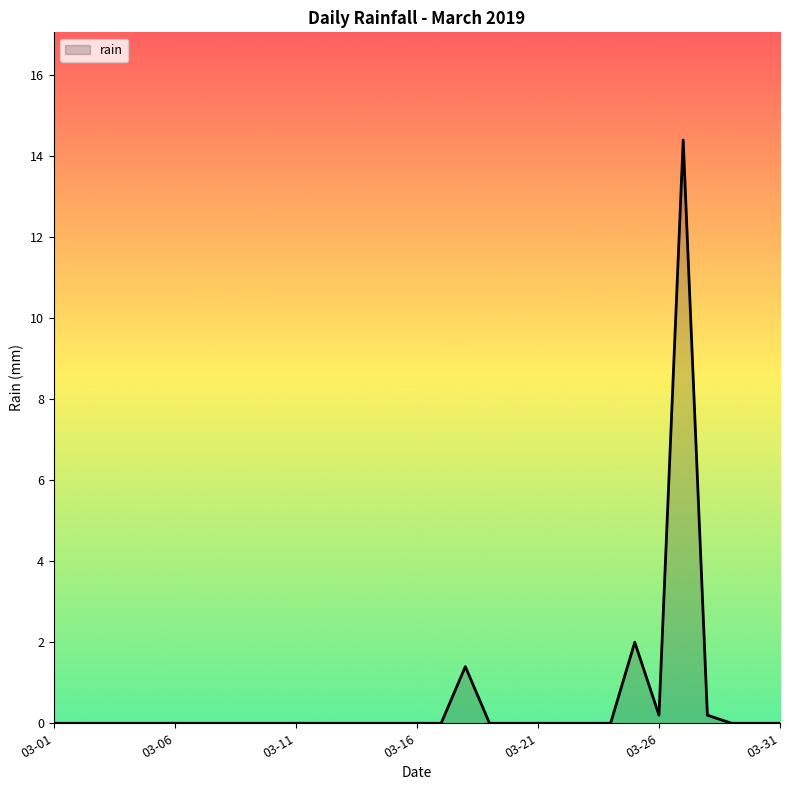

What is the difference between the maximum and minimum values?

14.4